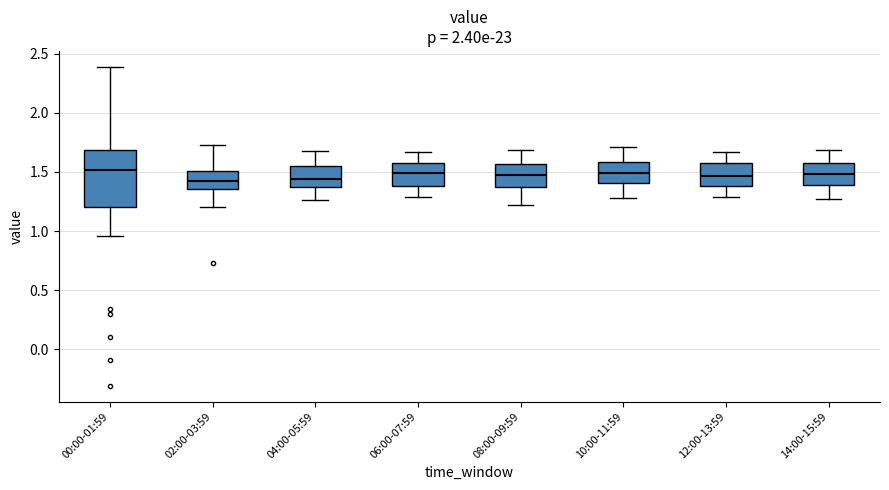

Reading left to right, read every box against the y-axis: the position of its median line, the range the box covers, and the ends of its whiskers. The values are not printed on the chart, so give them approximately, as read against the axis.

00:00-01:59: median 1.50, box 1.20 to 1.70, whiskers 0.95 to 2.40
02:00-03:59: median 1.45, box 1.35 to 1.50, whiskers 1.20 to 1.75
04:00-05:59: median 1.45, box 1.35 to 1.55, whiskers 1.25 to 1.70
06:00-07:59: median 1.50, box 1.40 to 1.60, whiskers 1.30 to 1.65
08:00-09:59: median 1.50, box 1.35 to 1.55, whiskers 1.20 to 1.70
10:00-11:59: median 1.50, box 1.40 to 1.60, whiskers 1.30 to 1.70
12:00-13:59: median 1.45, box 1.40 to 1.60, whiskers 1.30 to 1.65
14:00-15:59: median 1.50, box 1.40 to 1.60, whiskers 1.25 to 1.70